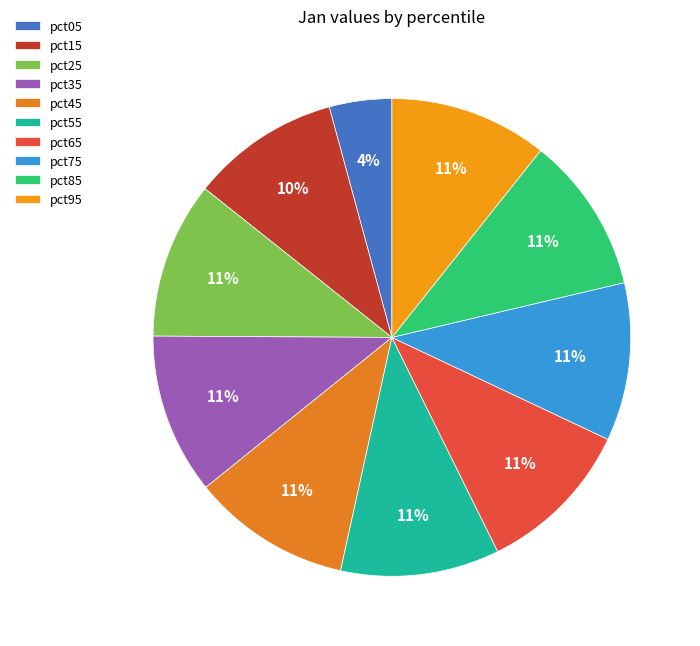

Which category has the smallest portion of the pie?

pct05